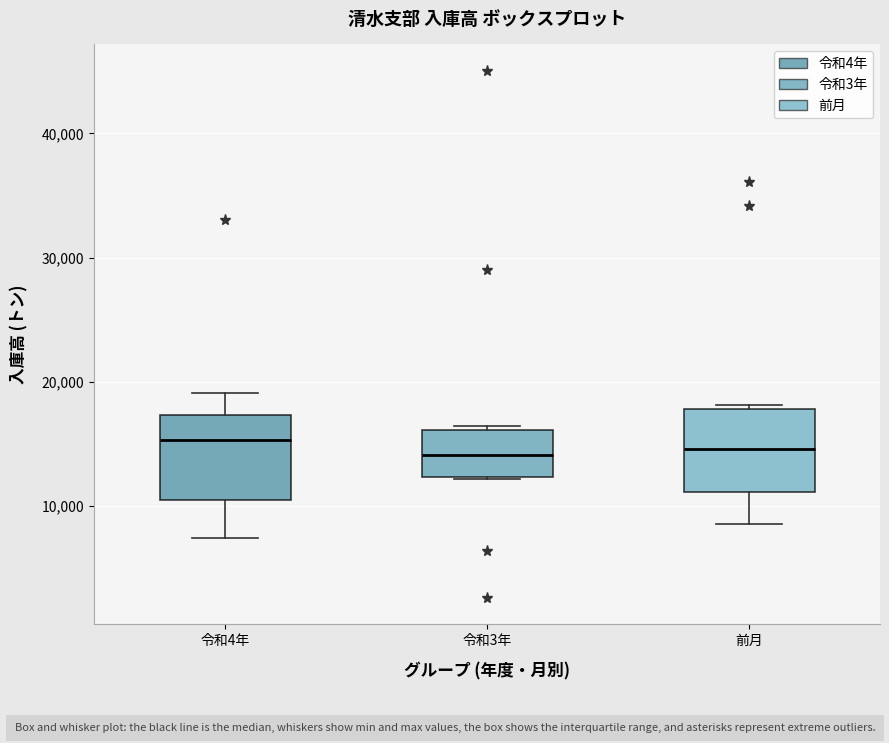

Reading left to right, read every box against the y-axis: the position of its median line, the range the box covers, and the ends of its whiskers. The values are not printed on the chart, so give them approximately, as read against the axis.

令和4年: median 15000, box 11000 to 17000, whiskers 7000 to 19000
令和3年: median 14000, box 12000 to 16000, whiskers 12000 to 16000 (just above the box's upper edge)
前月: median 15000, box 11000 to 18000, whiskers 9000 to 18000 (just above the box's upper edge)